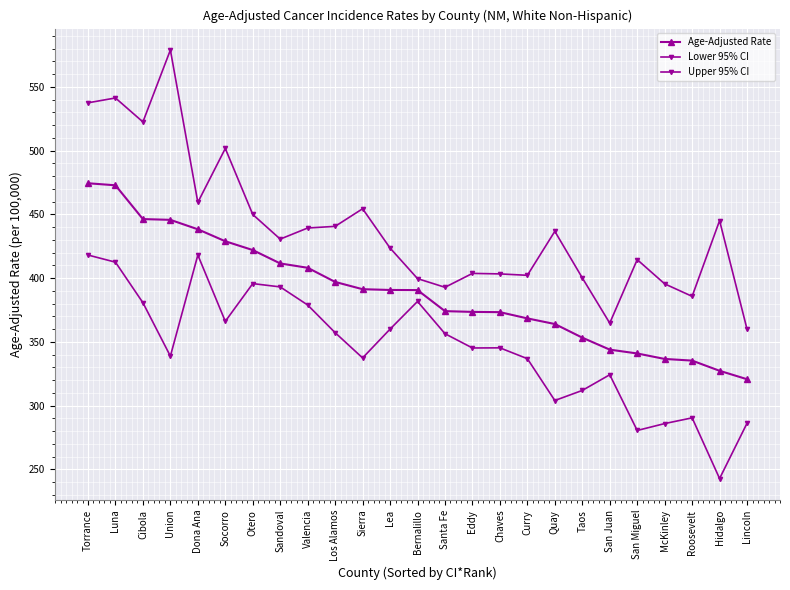

What position from the left is Eddy?

15